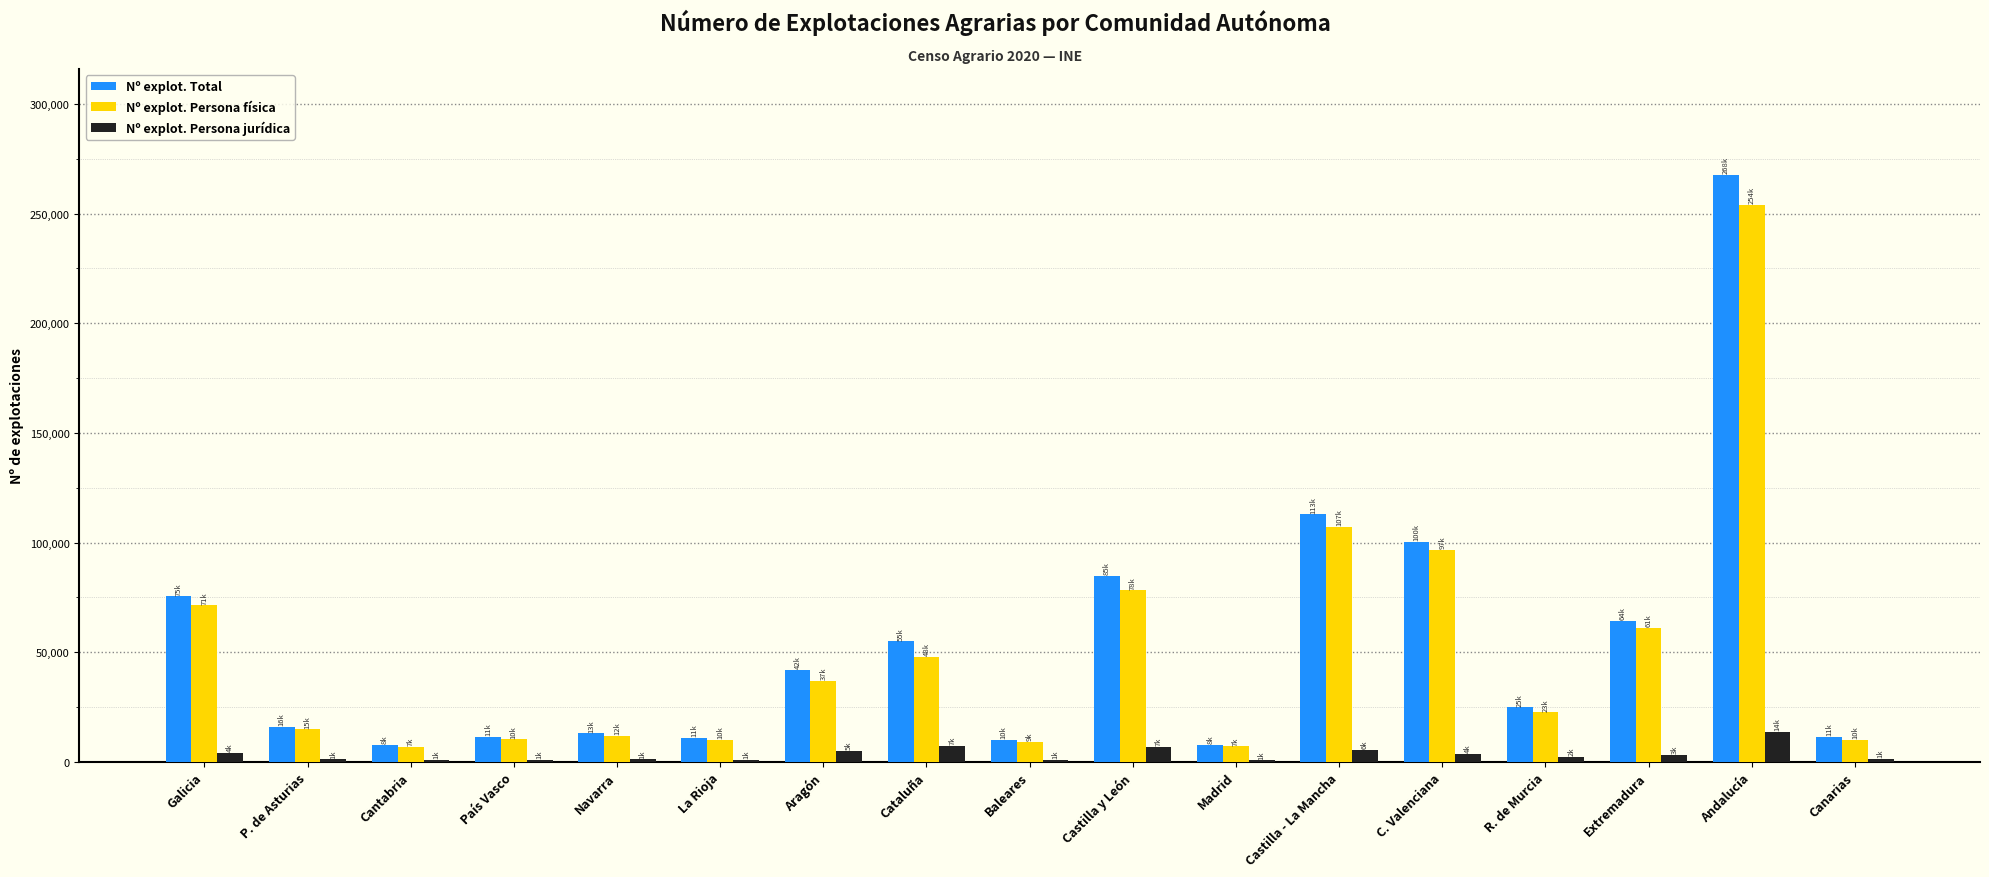

The value of Nº explot. Total at R. de Murcia is 14343. True or false?

False